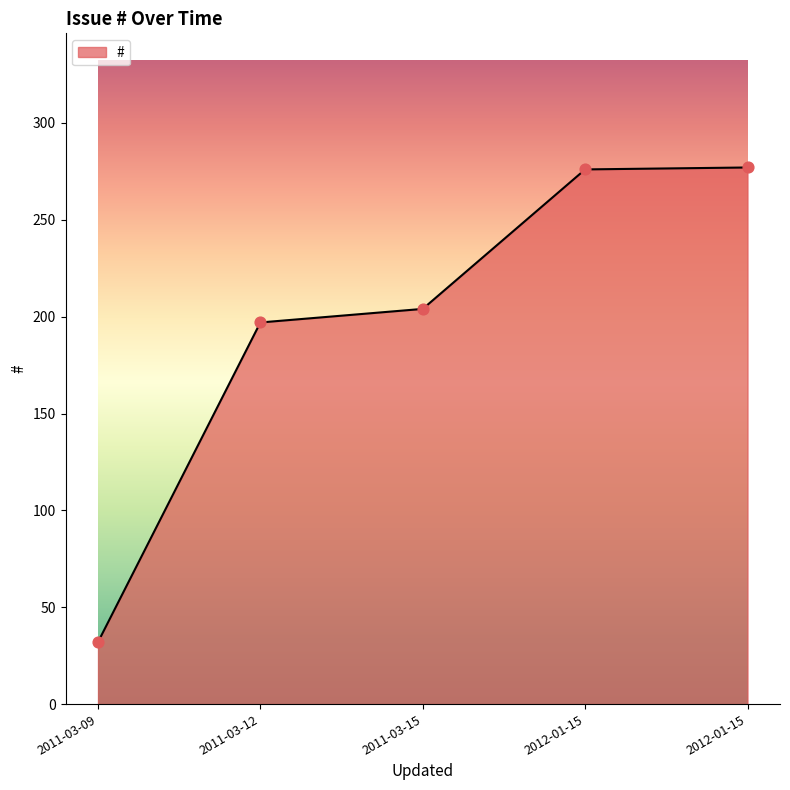

Between 2011-03-15 and 2012-01-15, which is larger?

2012-01-15